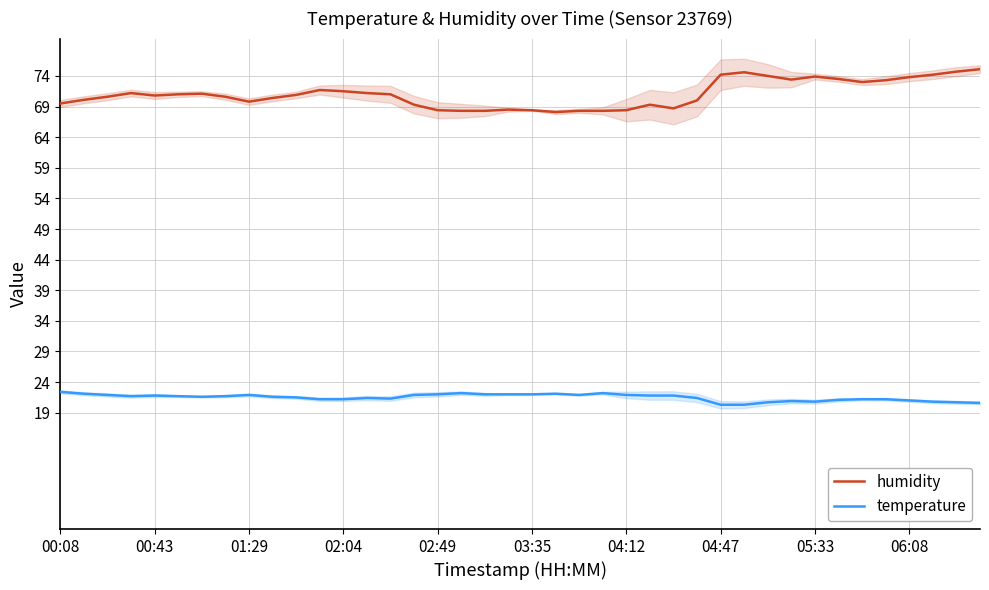

Reading left to right, extract all data points from this chart.

humidity: 69.5	70.1	70.6	71.2	70.8	71.0	71.1	70.6	69.8	70.4	70.9	71.7	71.5	71.2	71.0	69.3	68.4	68.3	68.3	68.5	68.4	68.1	68.3	68.3	68.4	69.3	68.7	70.0	74.2	74.6	74.0	73.4	73.9	73.5	73.0	73.3	73.8	74.2	74.7	75.1
temperature: 22.4	22.1	21.9	21.7	21.8	21.7	21.6	21.7	21.9	21.6	21.5	21.2	21.2	21.4	21.3	21.9	22.0	22.2	22.0	22.0	22.0	22.1	21.9	22.2	21.9	21.8	21.8	21.4	20.3	20.3	20.7	20.9	20.8	21.1	21.2	21.2	21.0	20.8	20.7	20.6